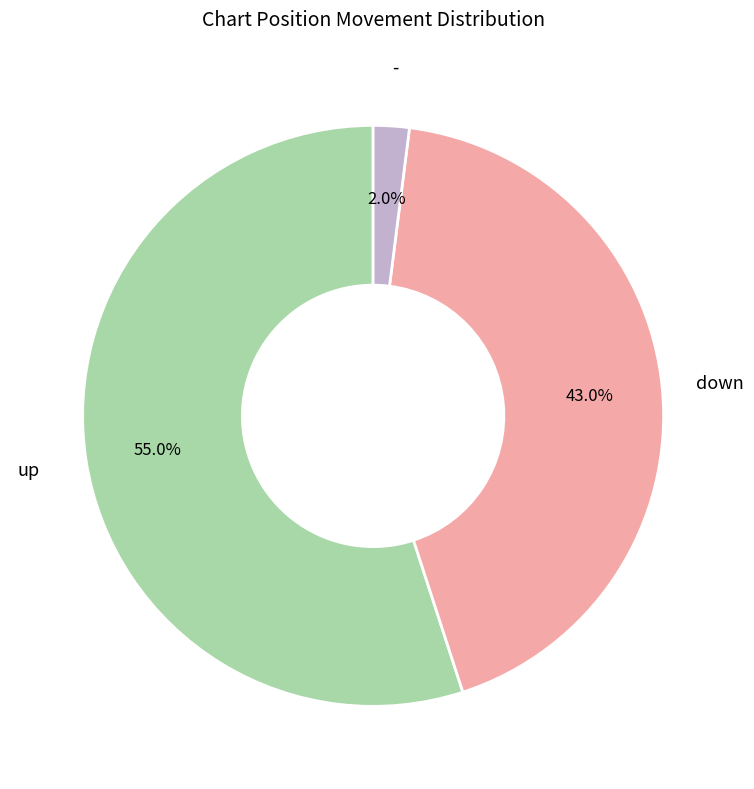

The down slice represents 34% of the pie. True or false?

False